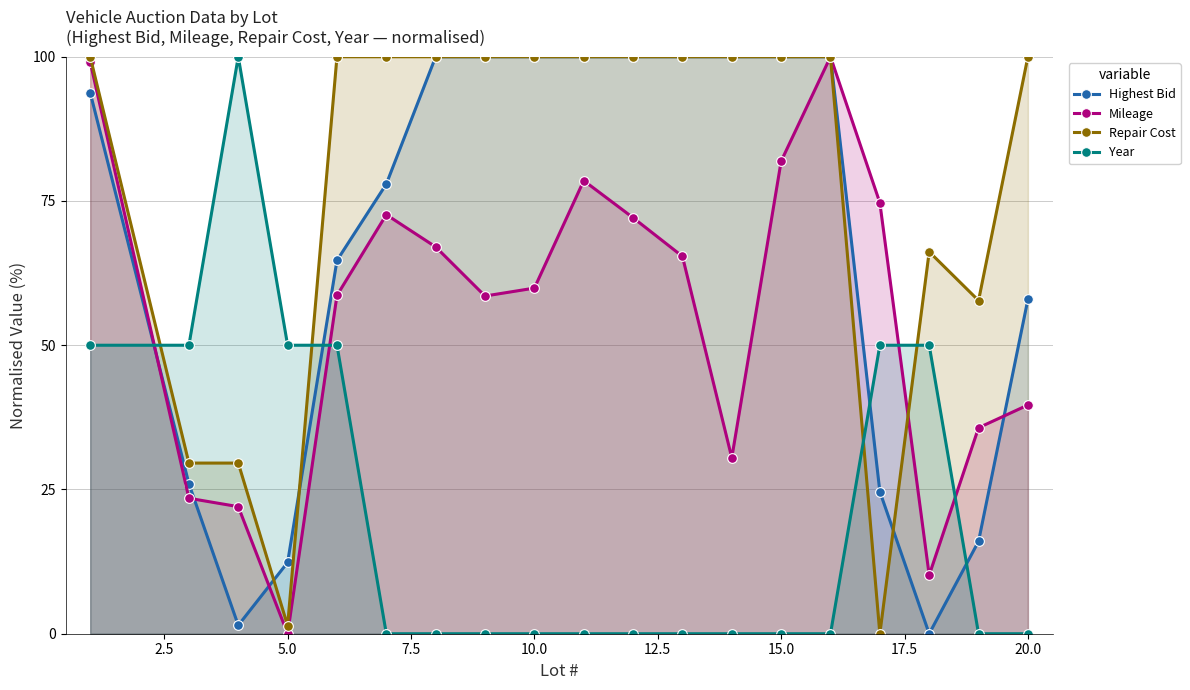

The value of Highest Bid at 10.0 is 51.7. True or false?

False